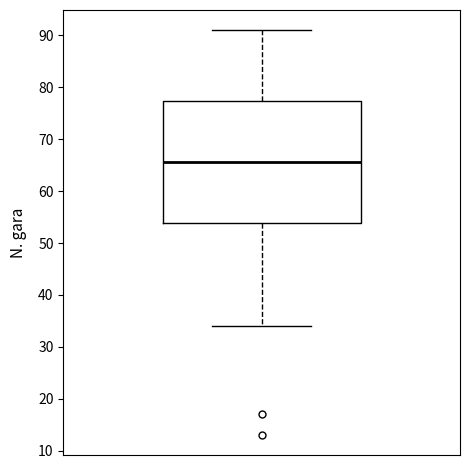

Where does the lower whisker of the box end on the y-axis? The values are not printed on the chart, so give them approximately, as read against the axis.

34